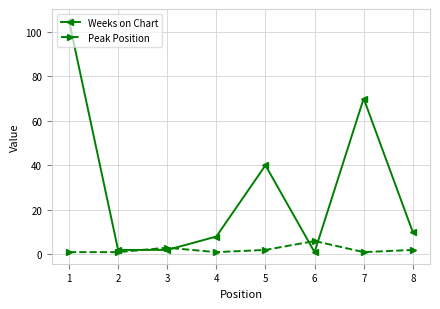

True or false: Weeks on Chart has more than 1 points higher than both neighbors.

True